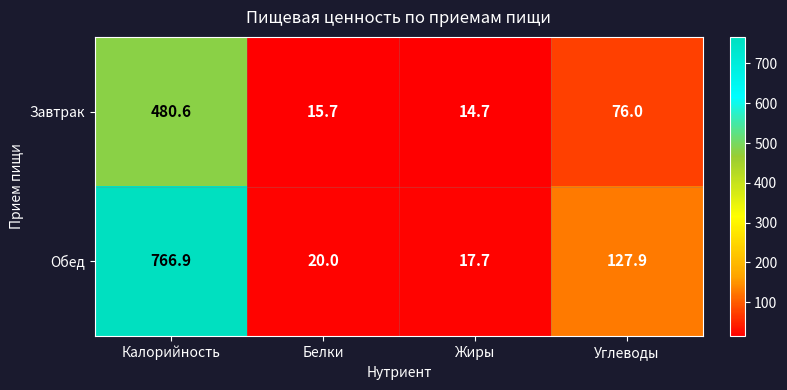

What is the maximum value shown in the chart?

766.9